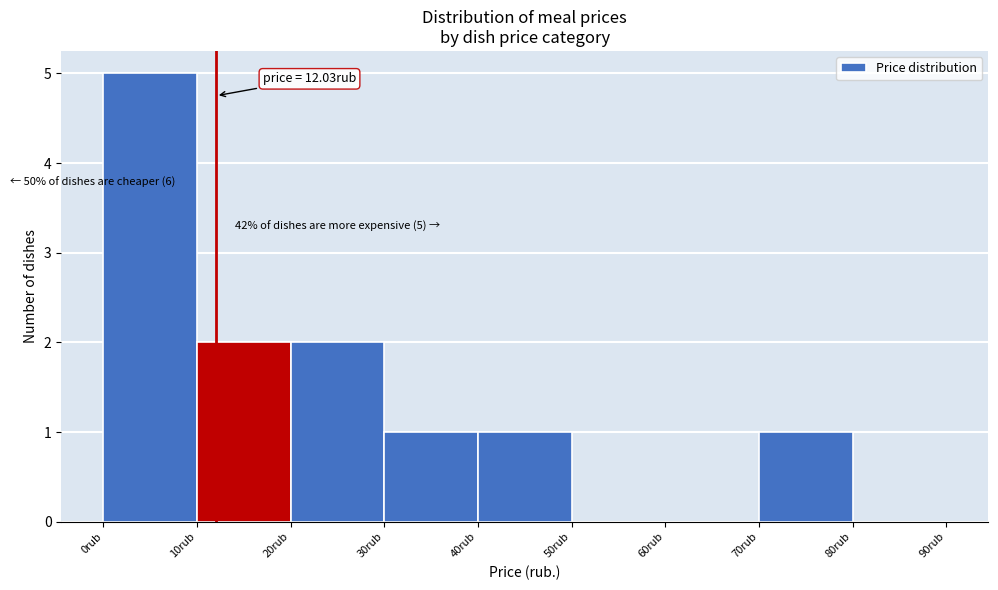

Which range on the x-axis has the tallest bar?

0 to 10